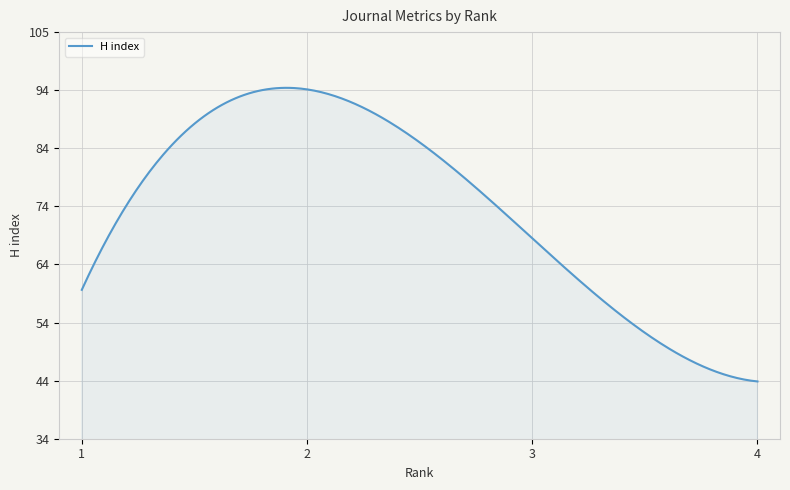

Reading right to left, list all the values displayed in this chart.

44	69	95	60